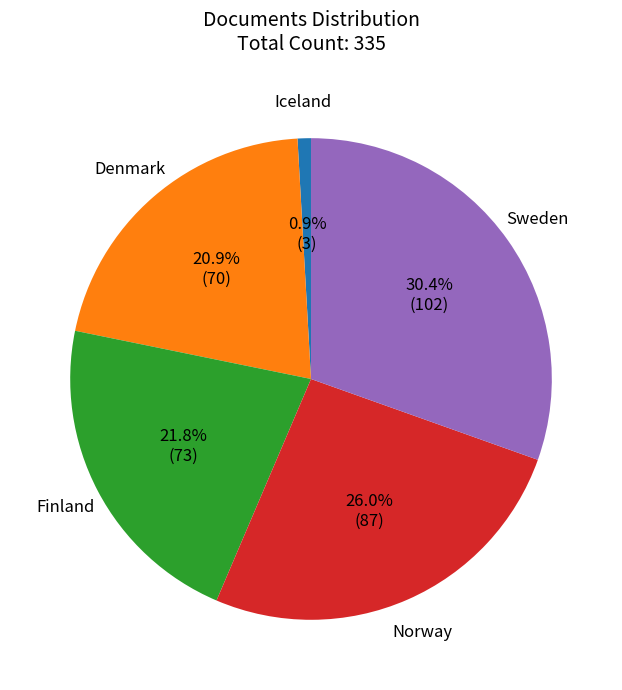

Is there a majority slice in this chart?

No